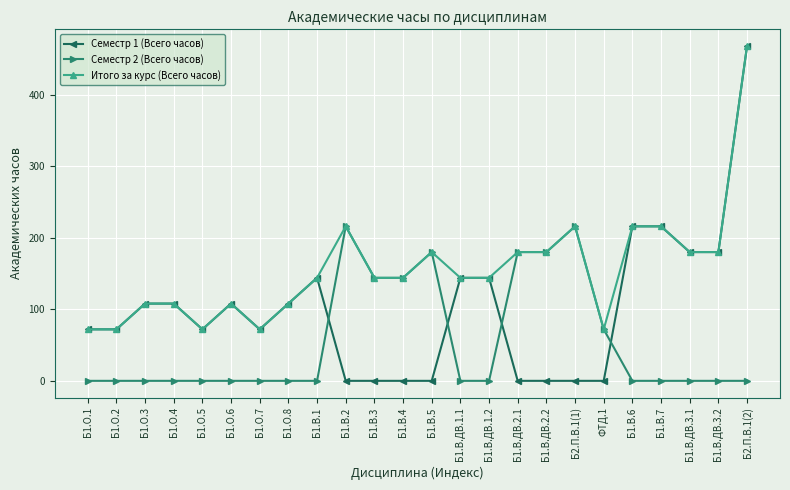

Between which two adjacent categories do Семестр 2 (Всего часов) and Семестр 1 (Всего часов) first intersect?

Б1.В.1 and Б1.В.2